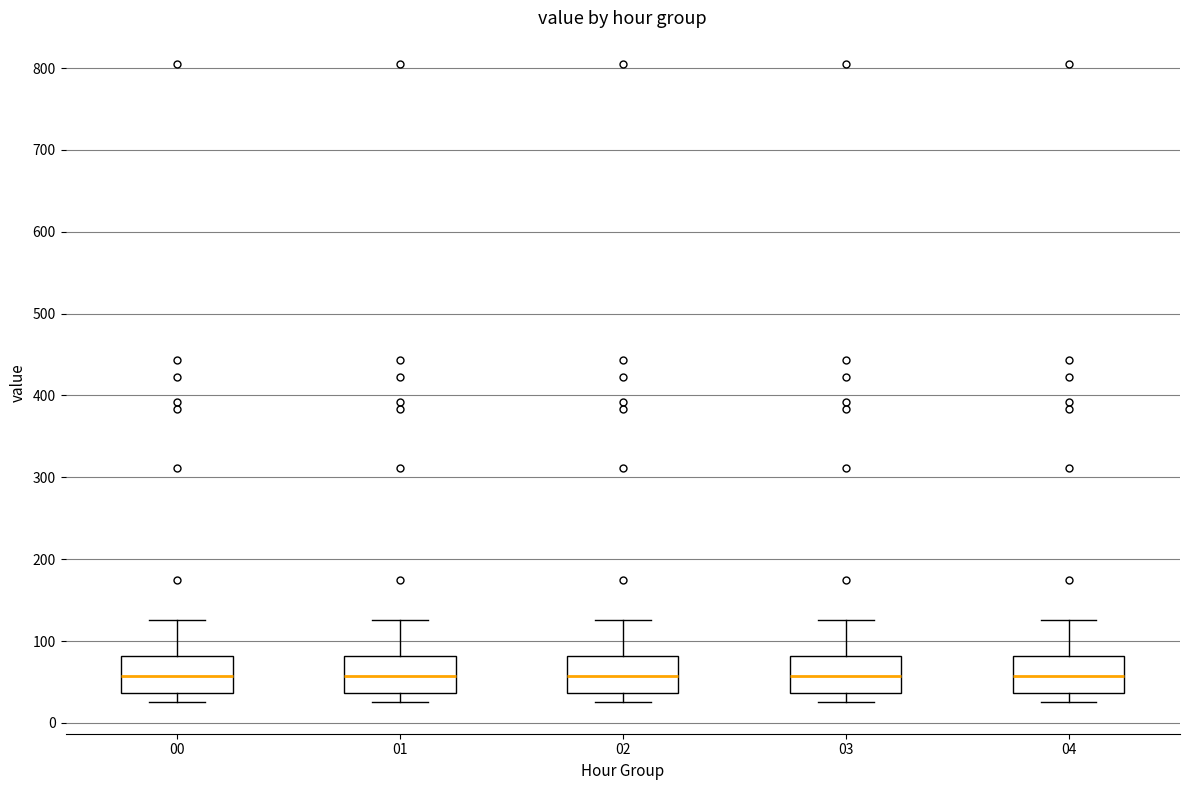

Reading left to right, transcribe this box plot: for each box, give where its median line is, the range the box spans, and where its two whiskers end, as read against the y-axis. The values are not printed on the chart, so give them approximately, as read against the axis.

00: median 60, box 40 to 80, whiskers 30 to 130
01: median 60, box 40 to 80, whiskers 30 to 130
02: median 60, box 40 to 80, whiskers 30 to 130
03: median 60, box 40 to 80, whiskers 30 to 130
04: median 60, box 40 to 80, whiskers 30 to 130